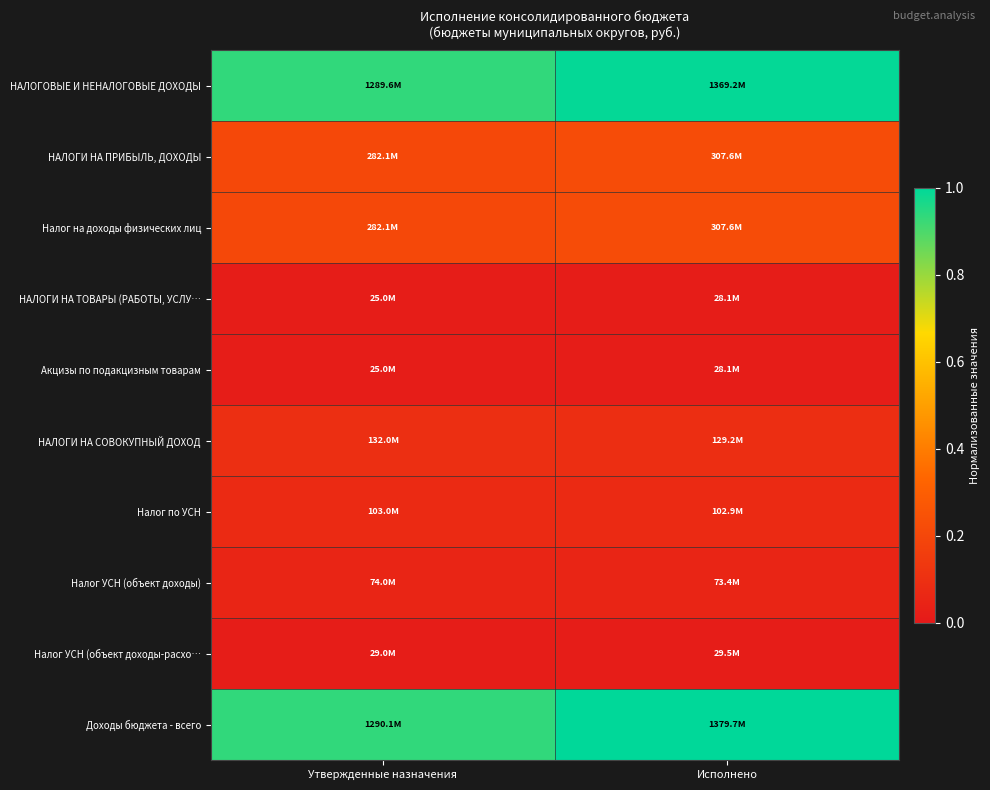

Which label corresponds to the largest value in the chart?

Исполнено